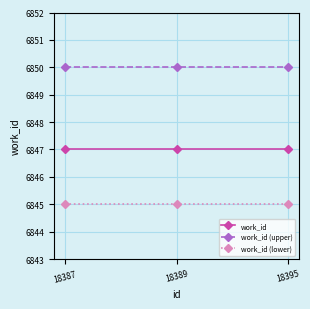

Rank the series by their maximum value, from lowest to highest.

work_id (lower), work_id, work_id (upper)